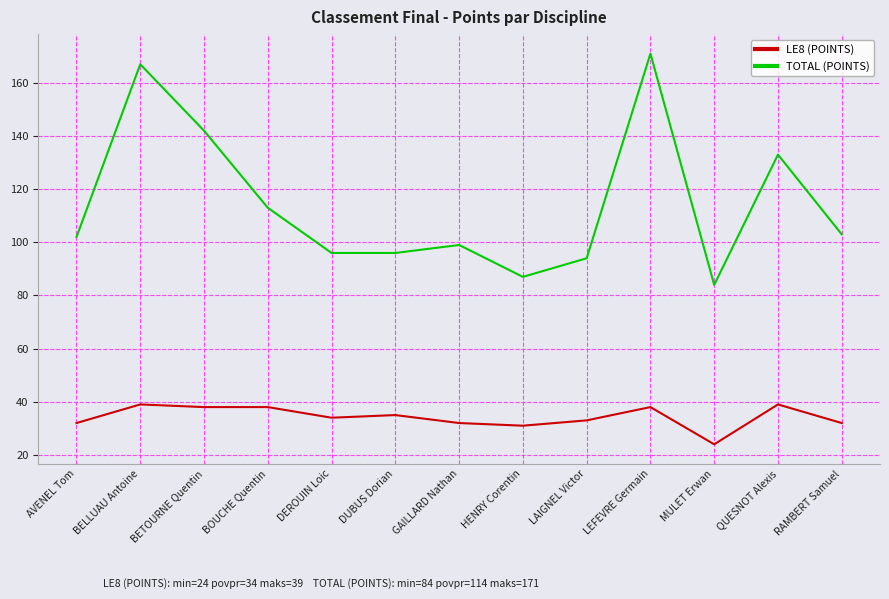

Which label corresponds to the smallest value in the chart?

MULET Erwan